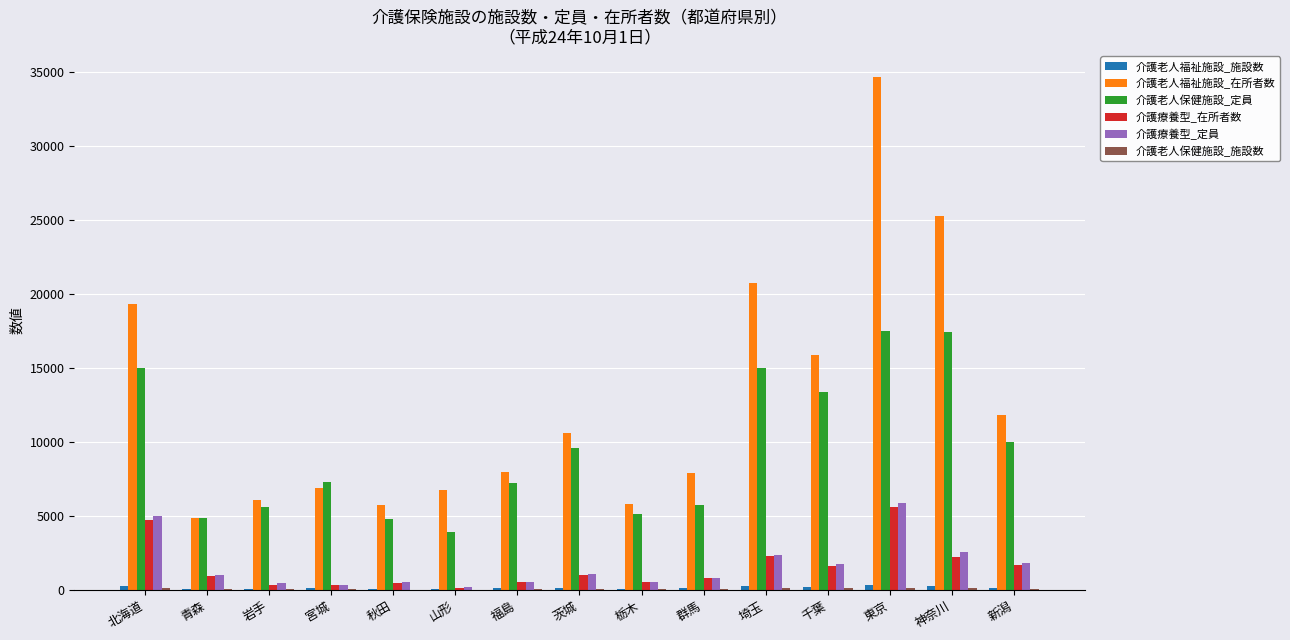

At which label does 介護療養型_在所者数 reach its peak?

東京